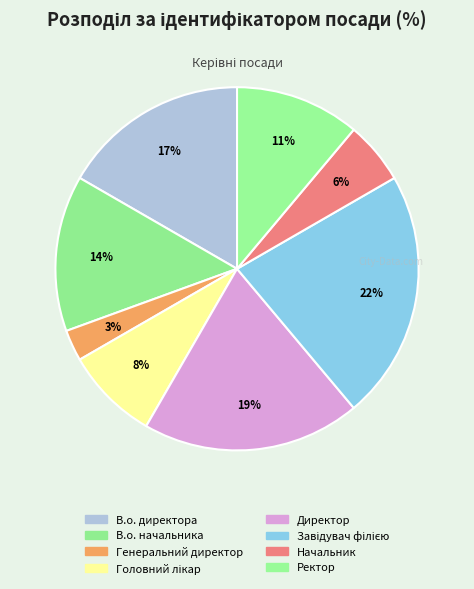

Which has a higher value, В.о. начальника or Головний лікар?

В.о. начальника